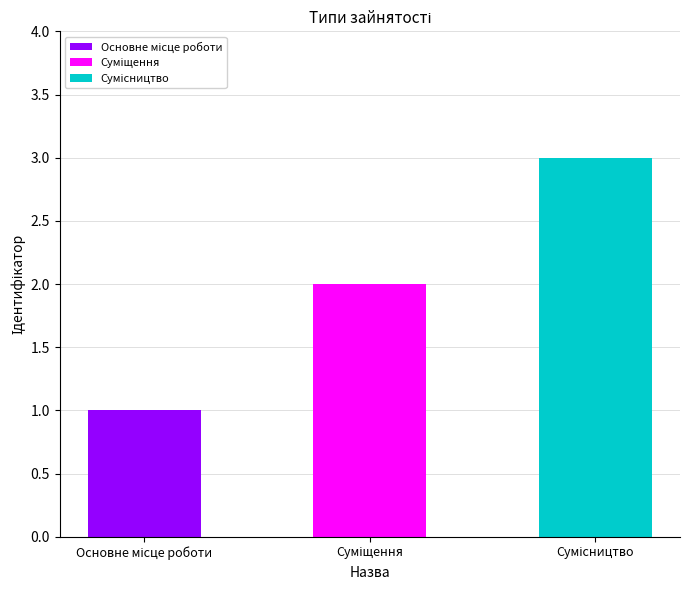

Is it true that the value at Основне місце роботи is 1?

True